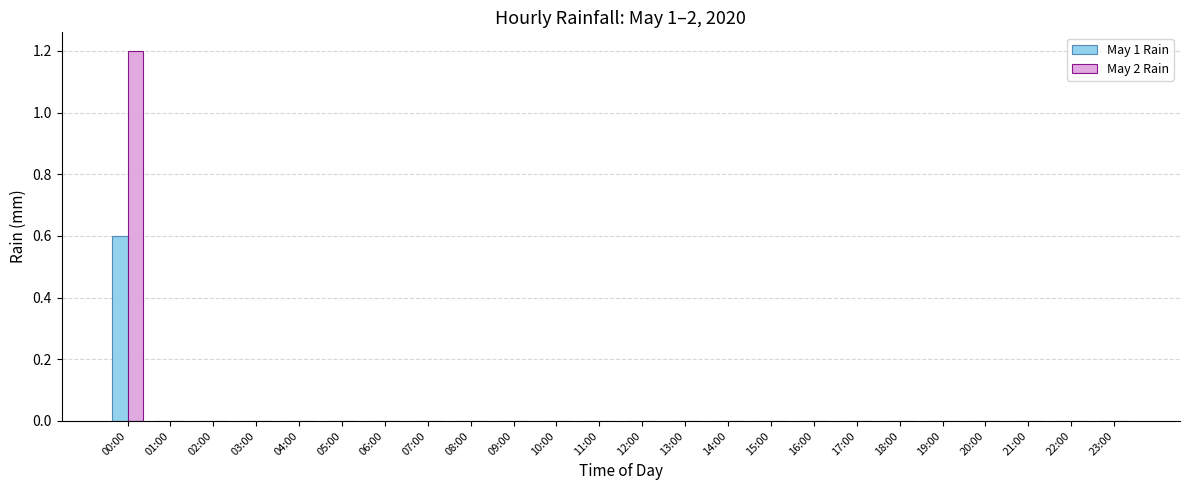

How many categories are shown in the chart?

24